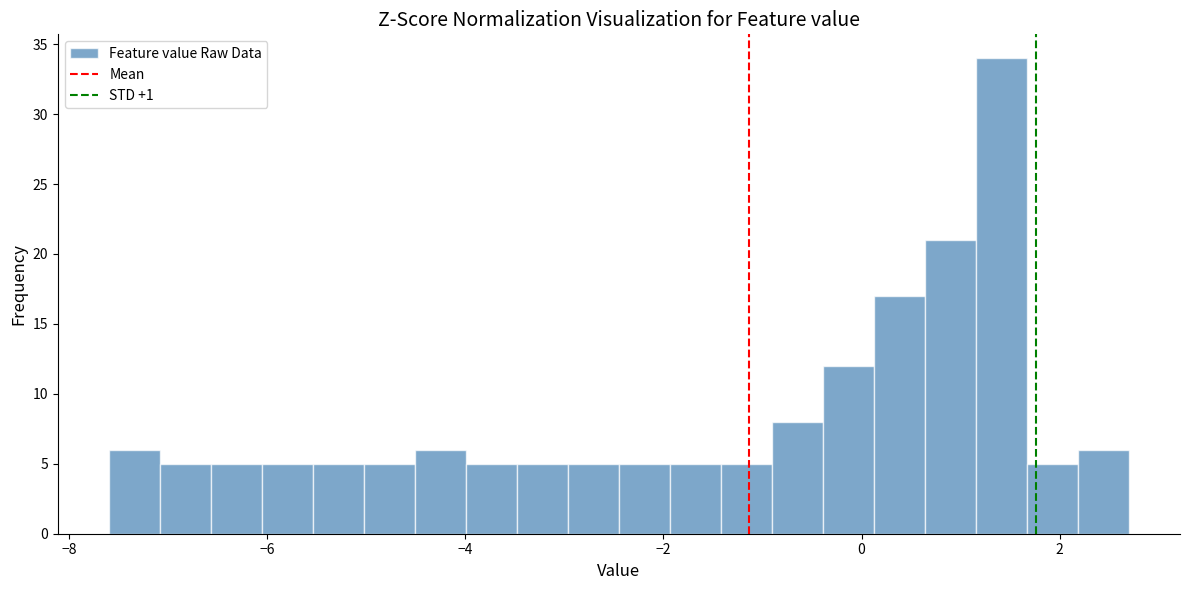

Around what value on the x-axis is the tallest bar? Give the approximate position of its centre, as read against the axis.

1.4